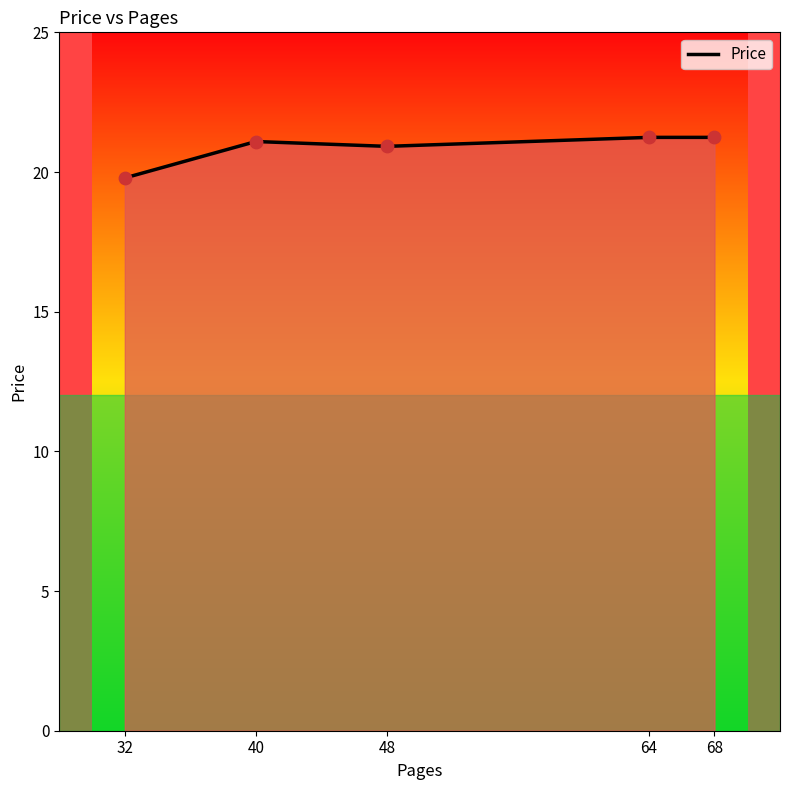

Approximately how many times larger is the value at 68 compared to 48?

1.0